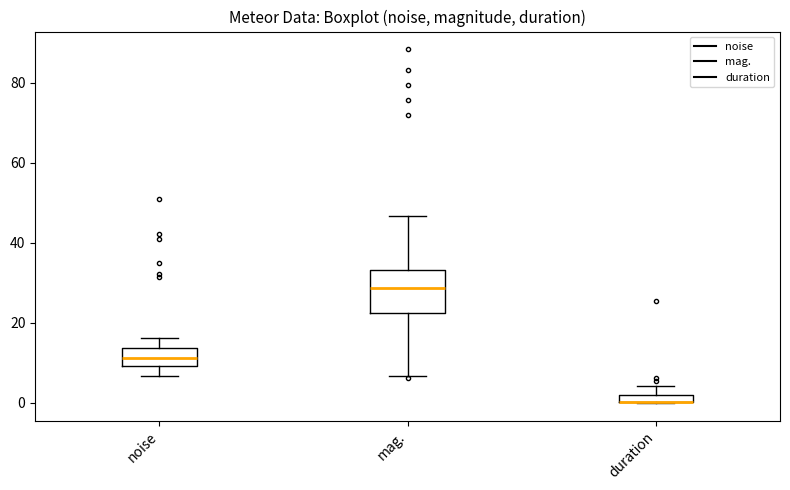

Where does the lower whisker of the box for noise end on the y-axis? The values are not printed on the chart, so give them approximately, as read against the axis.

6